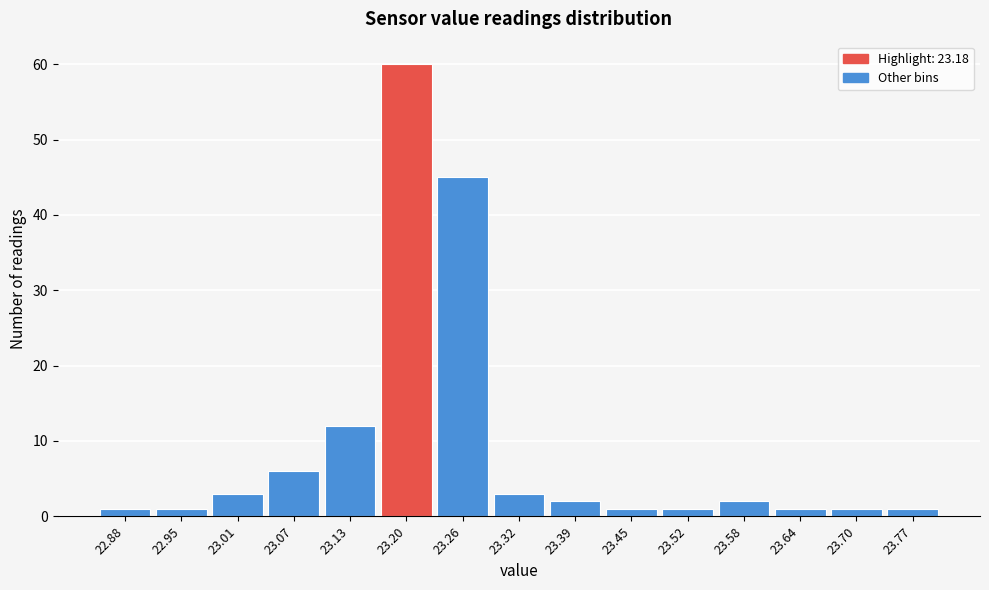

How tall is the bar that spans 23.48 to 23.55 on the x-axis? Neither the bar edges nor the heights are printed on the chart, so give them approximately, as read against the axes.

1